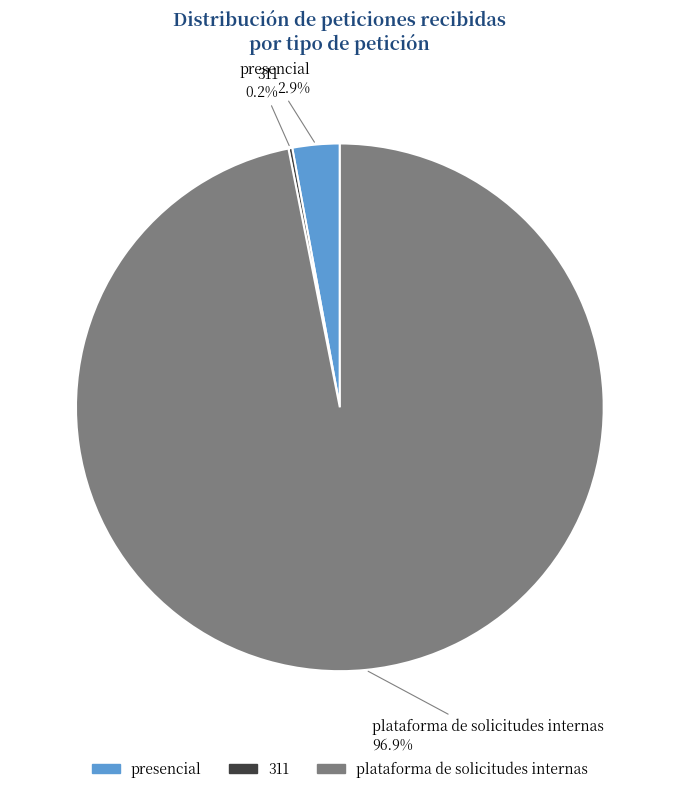

Does any single category account for the majority?

Yes